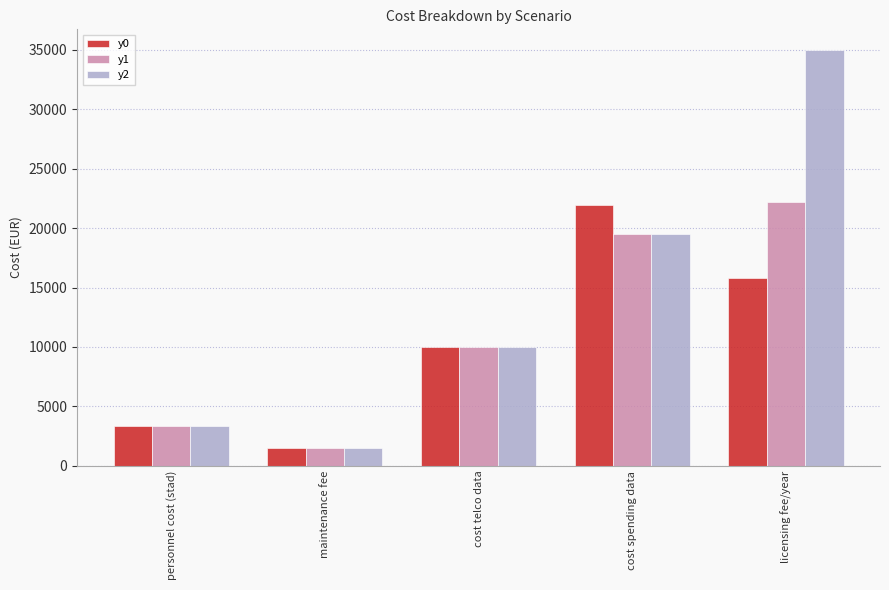

List the series in order of their overall mean, highest first.

y2, y1, y0